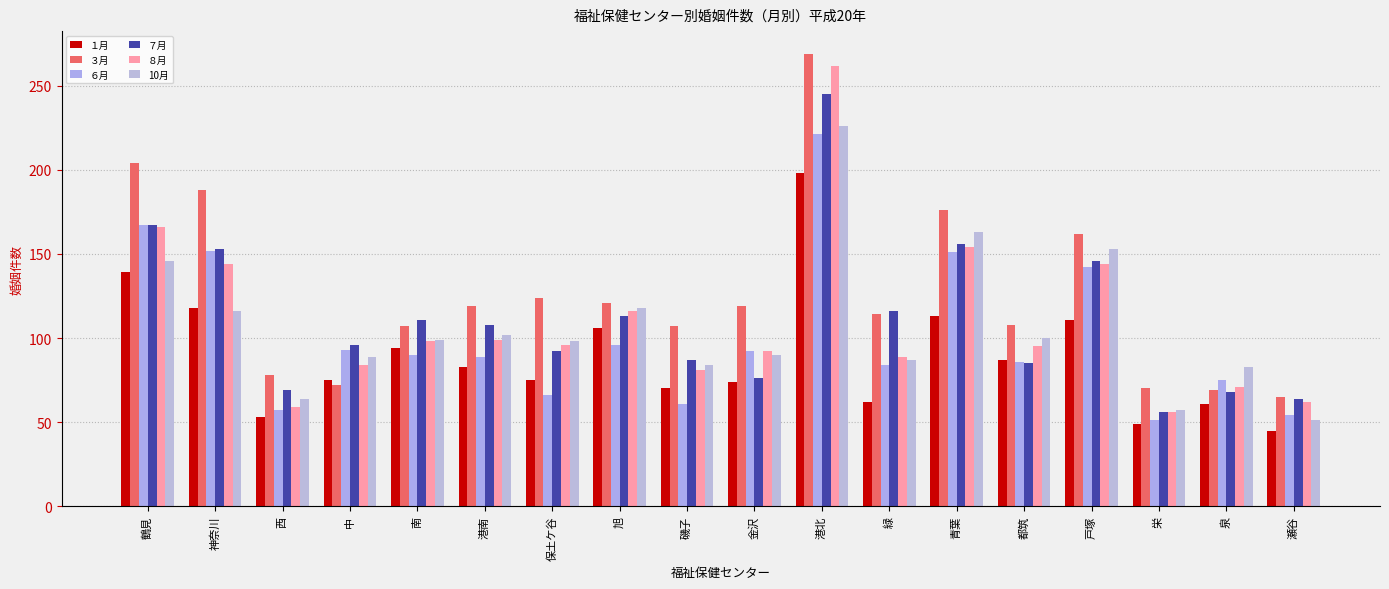

What is the value of the 10月 bar at the 7th from the left?

98